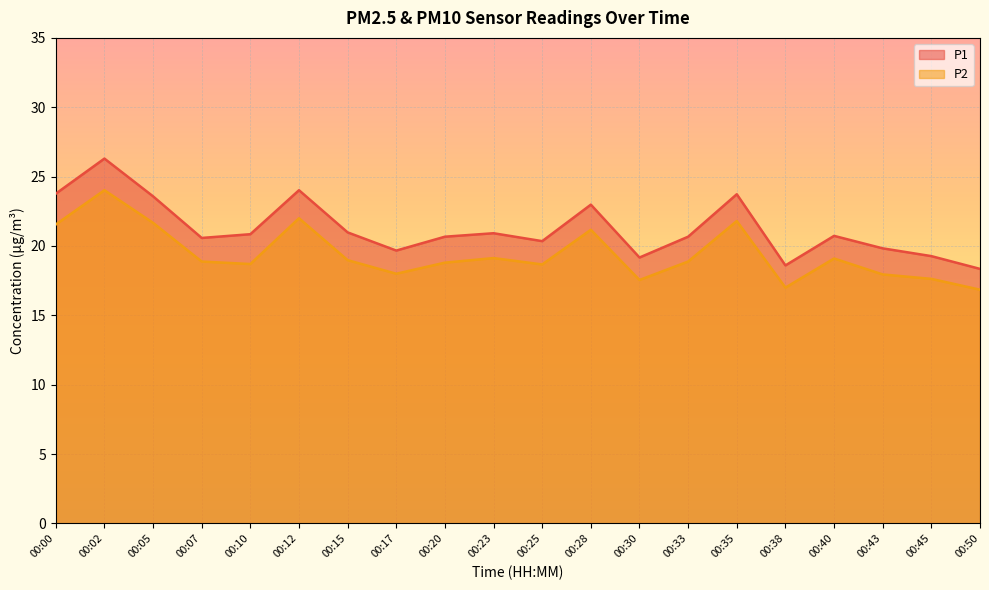

Reading left to right, what are all the values shown in this chart?

P1: 23.8	26.3	23.6	20.6	20.9	24.0	21.0	19.7	20.7	20.9	20.4	23.0	19.2	20.7	23.7	18.6	20.7	19.8	19.3	18.4
P2: 21.6	24.0	21.7	18.9	18.7	22.0	19.0	18.0	18.8	19.1	18.7	21.2	17.6	18.9	21.8	17.0	19.1	17.9	17.6	16.9